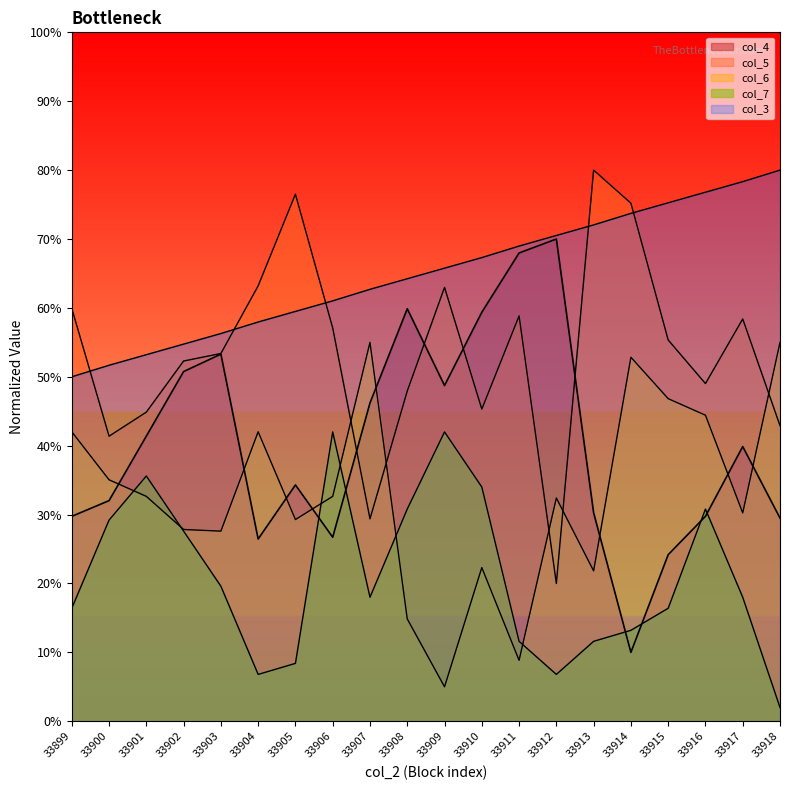

The value of col_7 at 33903 is 9.8. True or false?

False